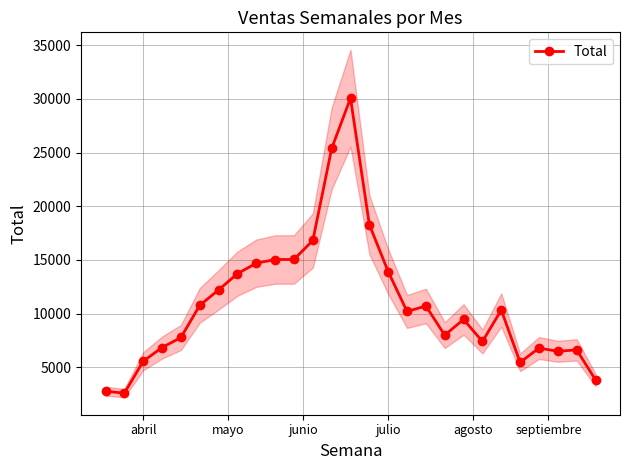

Reading right to left, what are all the values shown in this chart?

3851	6636	6503	6805	5473	10346	7415	9469	8009	10719	10208	13918	18287	30061	25383	16820	15050	15044	14703	13727	12220	10777	7788	6850	5581	2609	2784